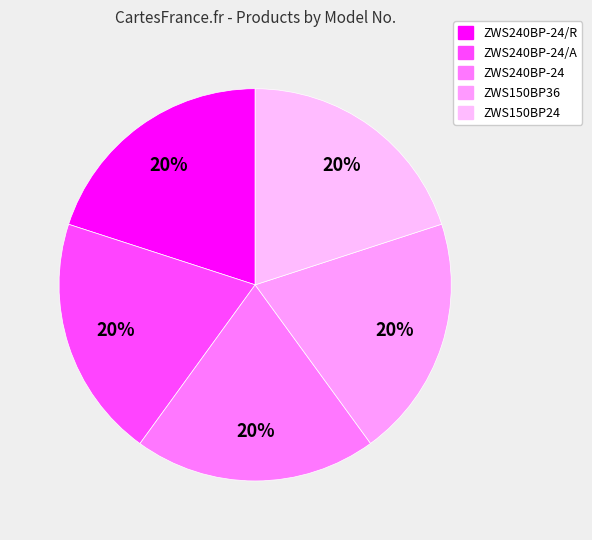

Count the number of slices in the pie.

5